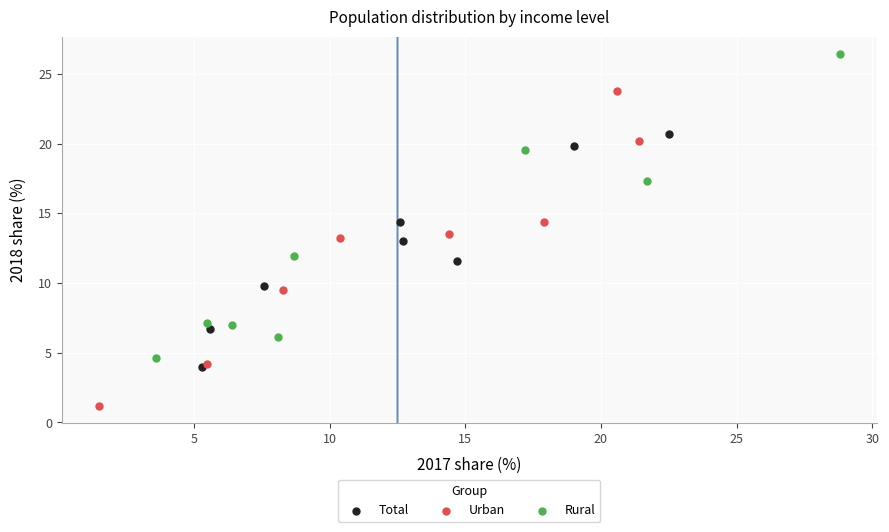

What are all the series names shown in the legend?

Total, Urban, Rural